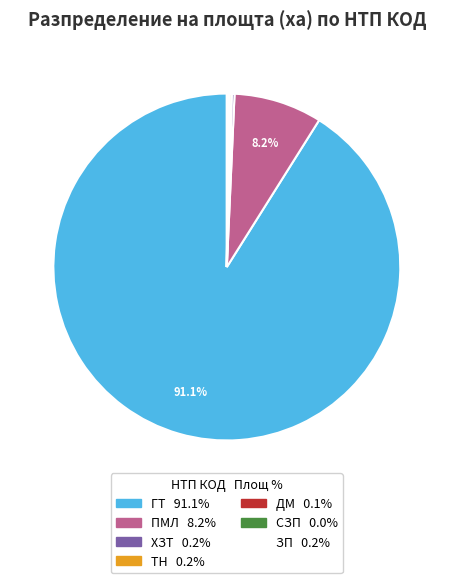

Which slice is the largest?

ГТ